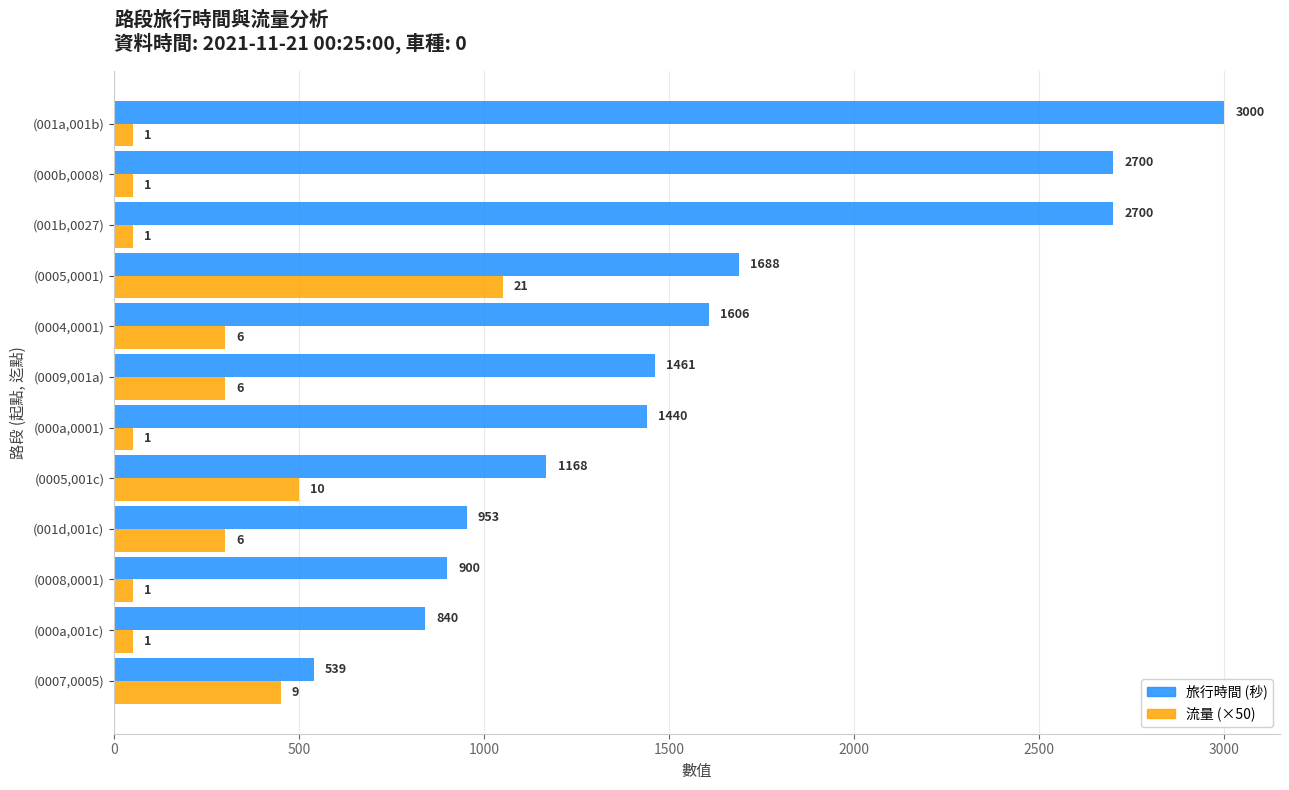

Between (0004,0001) and (001b,0027), which series saw the biggest shift?

旅行時間 (秒)